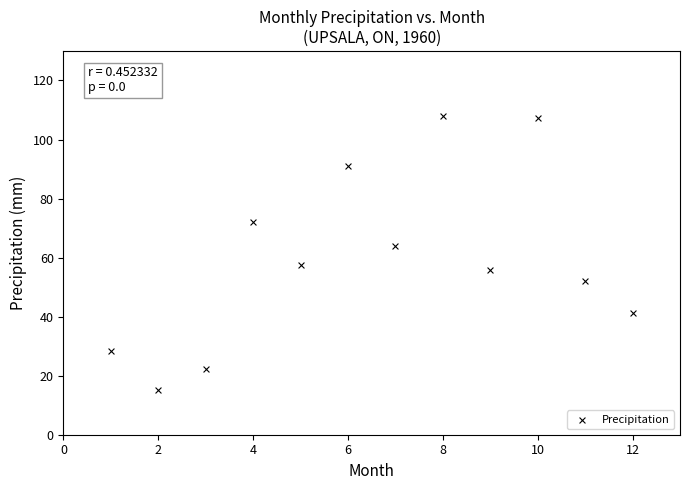

What is the average Y value?

59.5